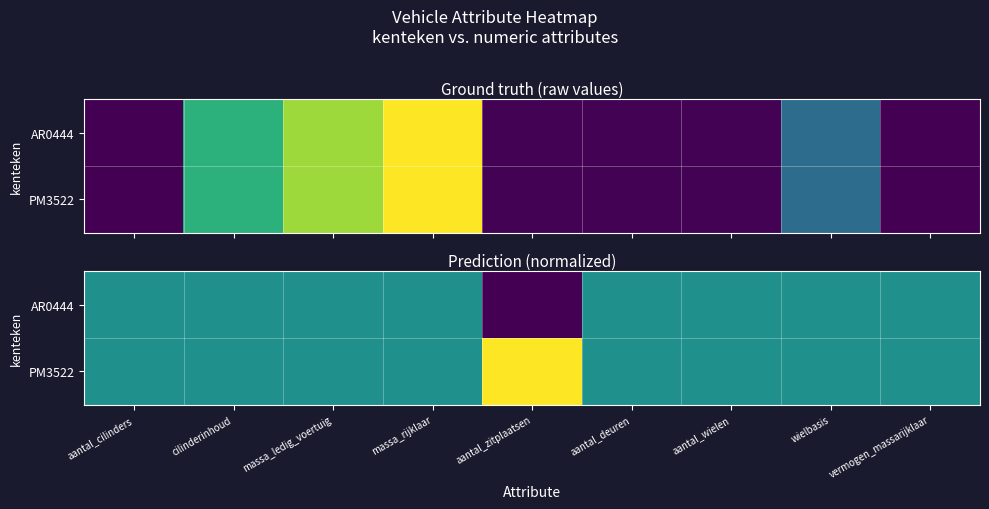

What is the average value of the PM3522 series?

0.6